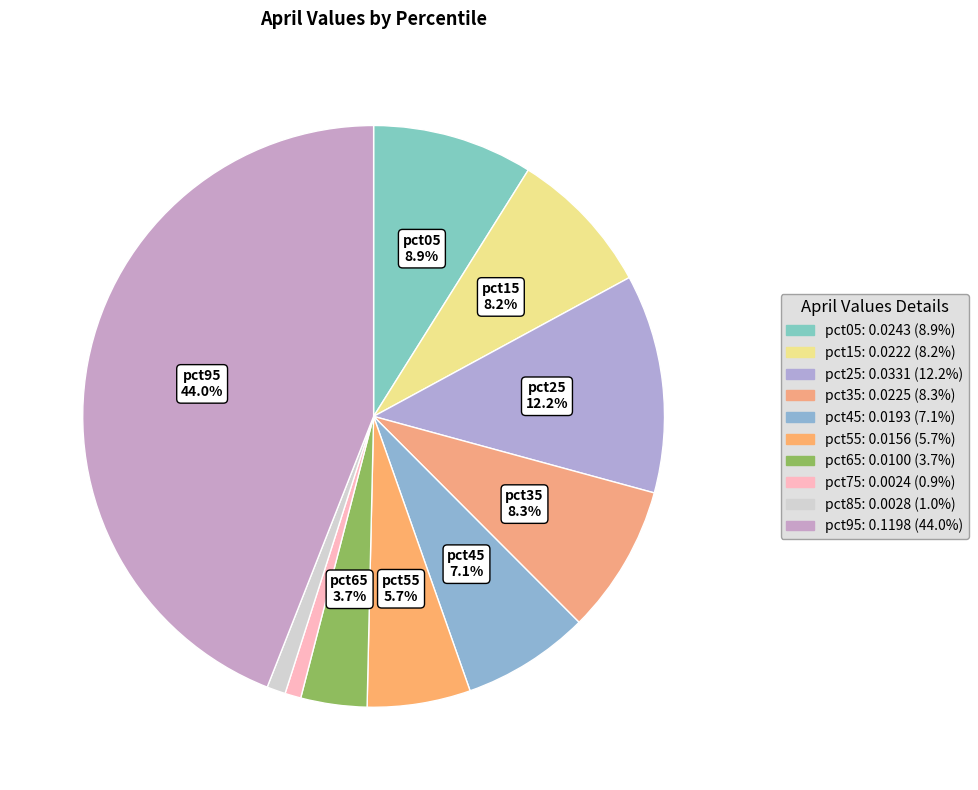

Do pct95 and pct05 together represent more than half of the pie?

Yes